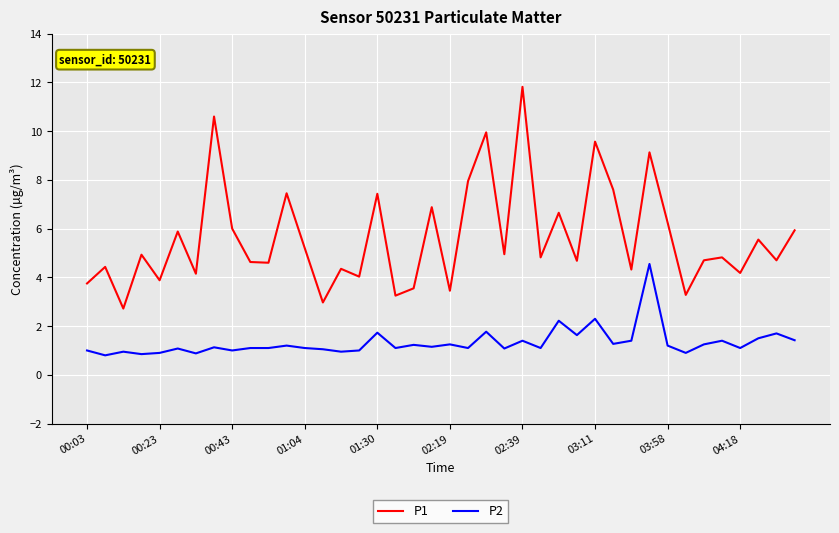

At how many categories does at least one series exceed 2?

40